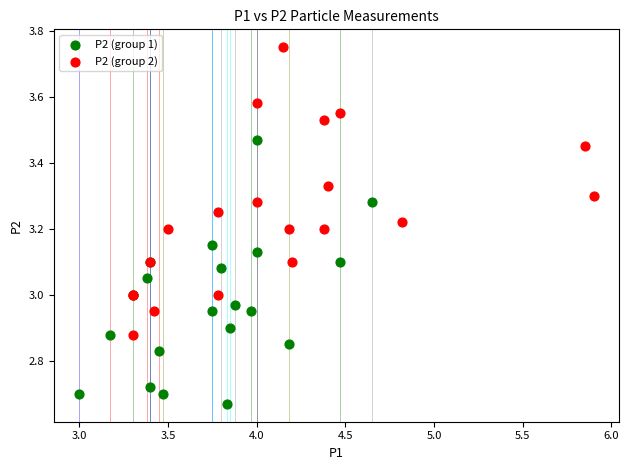

Which series reaches the maximum Y coordinate?

P2 (group 2)